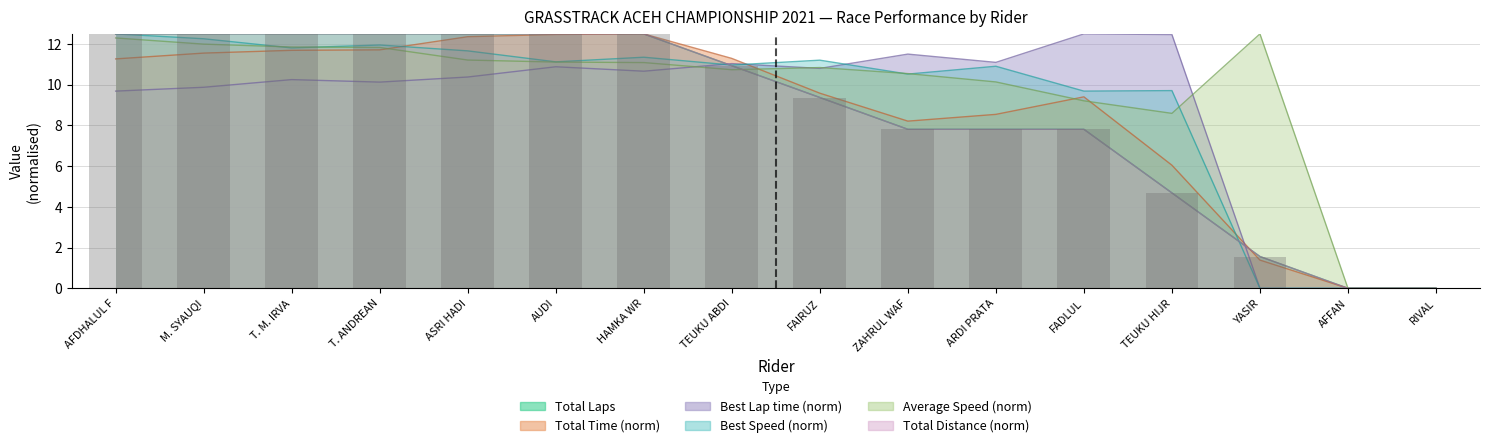

Count the number of categories in the chart.

16